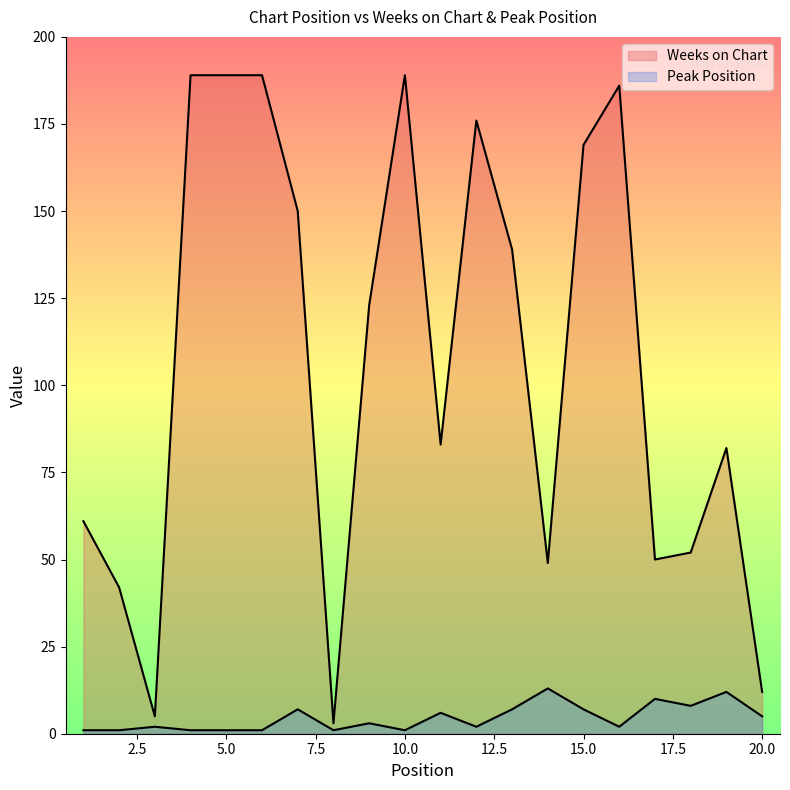

Reading left to right, transcribe all the data shown in this chart.

Weeks on Chart: 1=61	2=42	3=5	4=189	5=189	6=189	7=150	8=3	9=123	10=189	11=83	12=176	13=139	14=49	15=169	16=186	17=50	18=52	19=82	20=12
Peak Position: 1=1	2=1	3=2	4=1	5=1	6=1	7=7	8=1	9=3	10=1	11=6	12=2	13=7	14=13	15=7	16=2	17=10	18=8	19=12	20=5